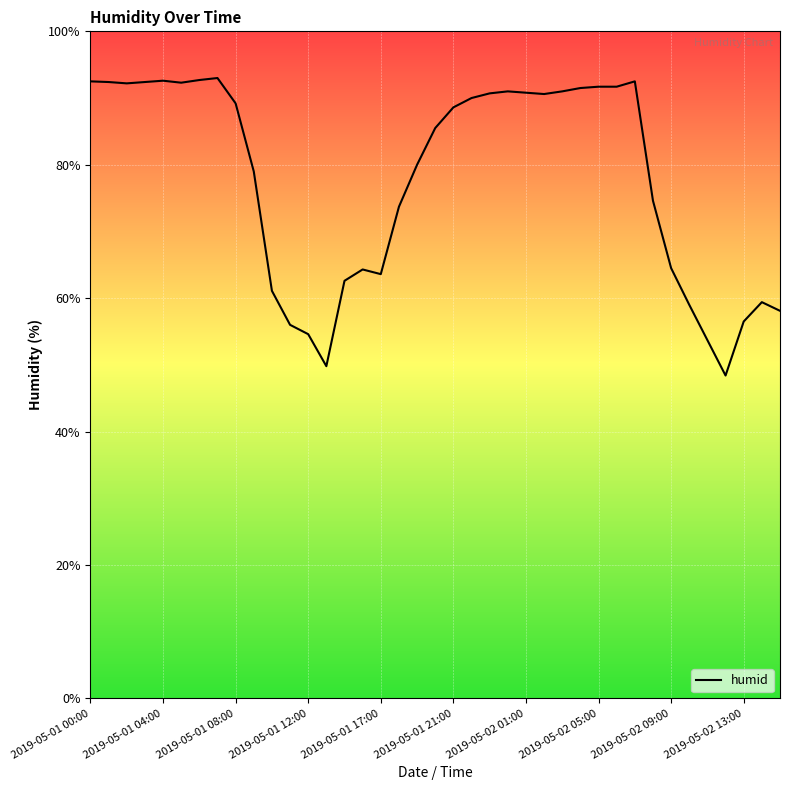

What is the difference between the maximum and minimum values?

44.6